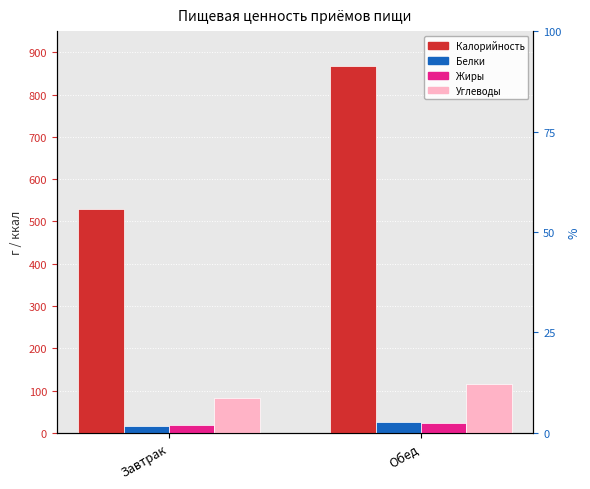

Reading left to right, transcribe all the data shown in this chart.

Калорийность: 530.4	867.0
Белки: 15.5	27.0
Жиры: 19.0	24.0
Углеводы: 83.5	115.0